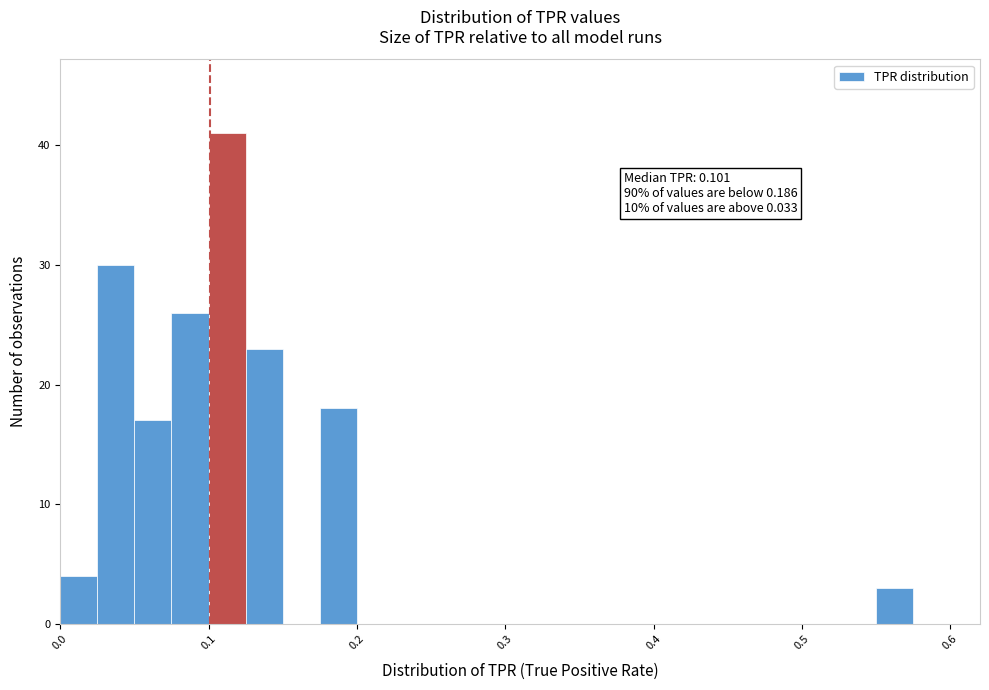

Read against the x-axis, roughly where is the centre of the tallest bar?

0.11